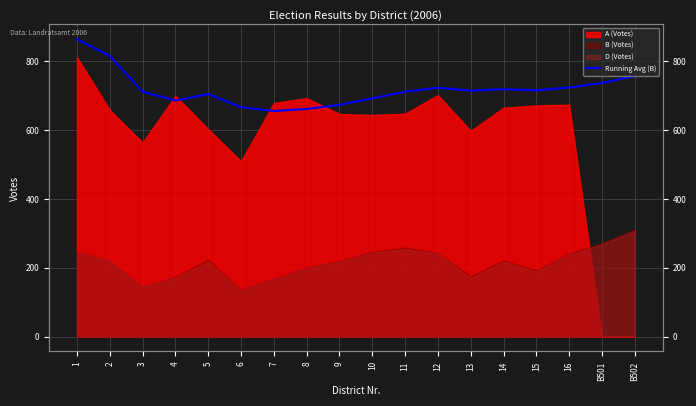

Reading left to right, extract all data points from this chart.

1=864.5	2=815.5	3=711.7	4=686.0	5=704.9	6=666.8	7=655.5	8=661.5	9=673.6	10=692.3	11=711.8	12=723.3	13=714.8	14=719.0	15=715.9	16=723.8	B501=737.3	B502=757.0